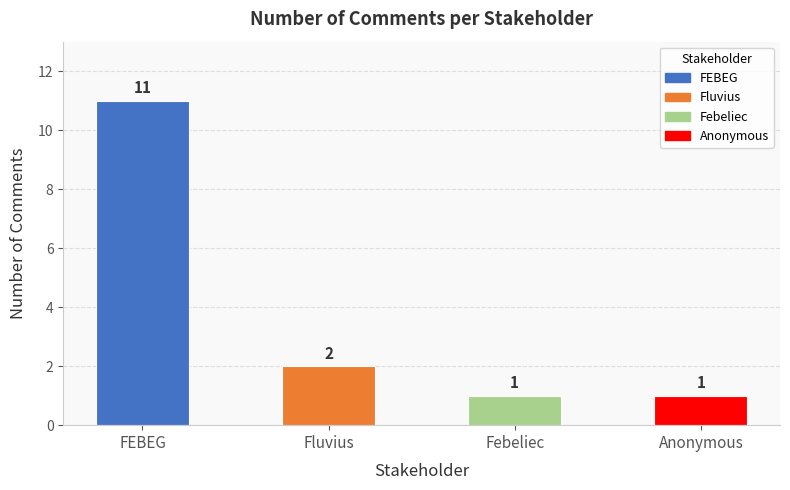

What is the approximate value at FEBEG?

11